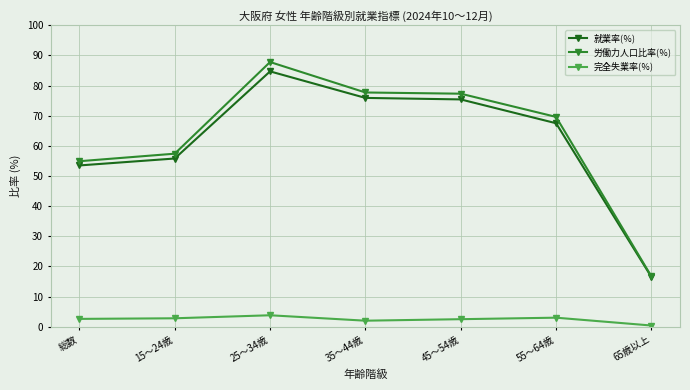

How many data points does each series have?

7